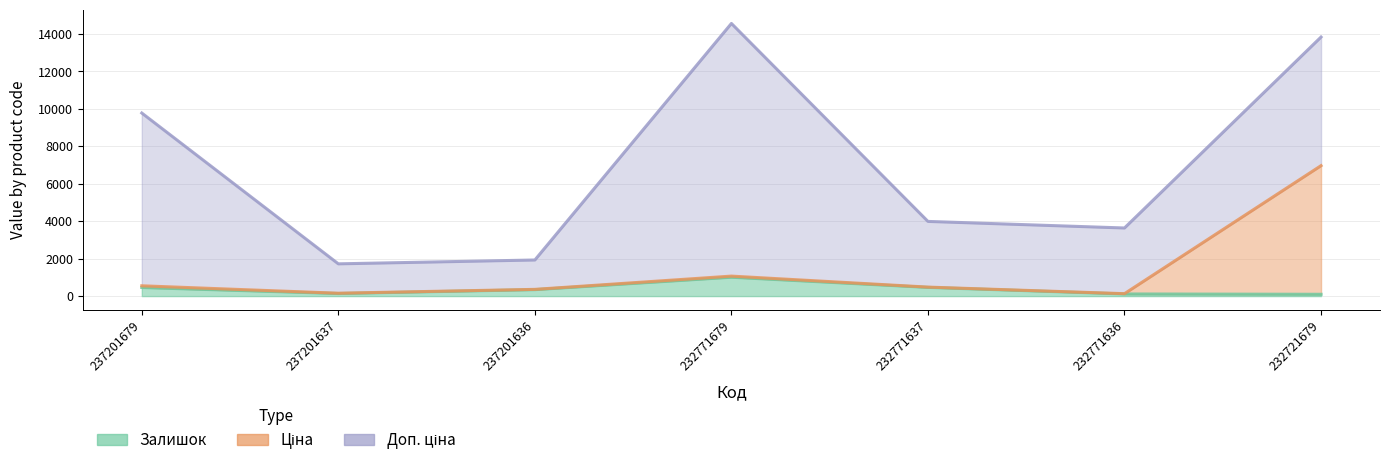

What is the highest value of the Ціна series?

6966.4